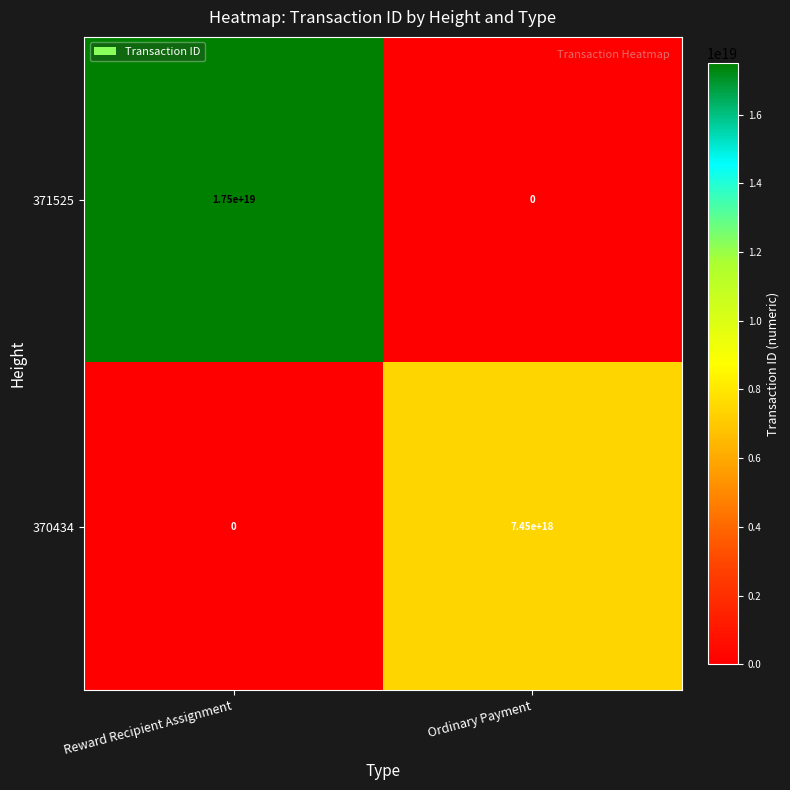

Is the value of 371525 at Reward Recipient Assignment greater than the value of 370434 at Ordinary Payment?

Yes